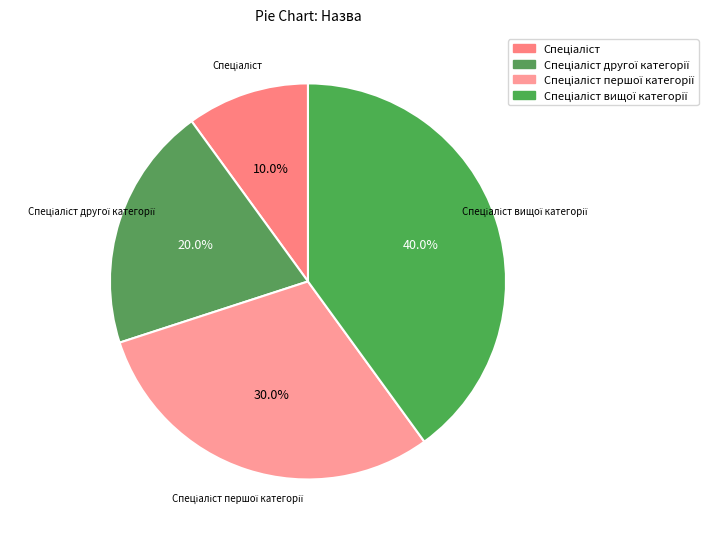

Is there any slice that represents more than half of the pie?

No